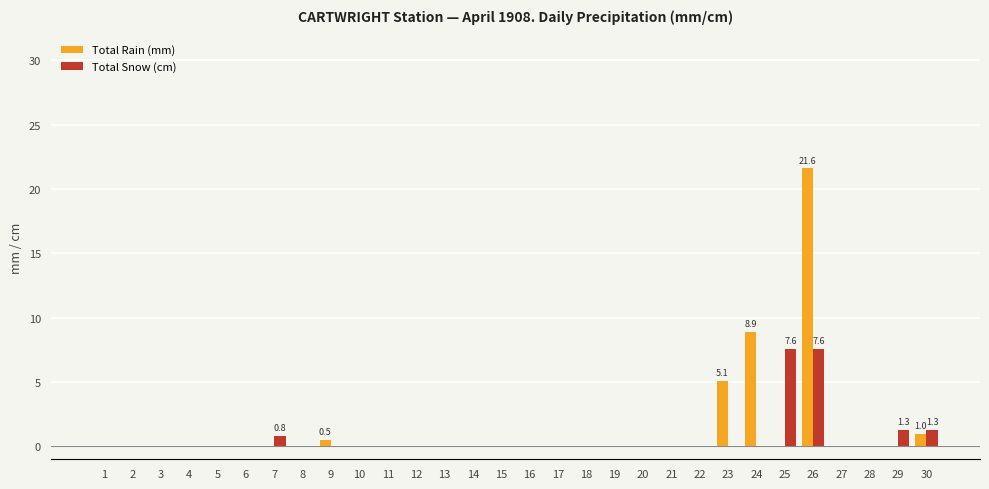

At which category is the sum across all series the highest?

26